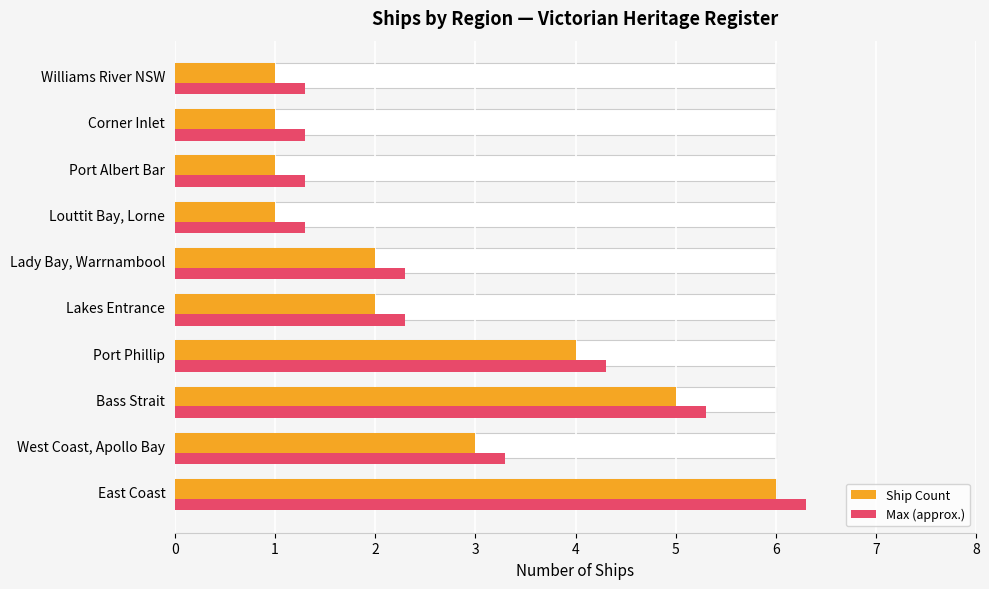

Rank the categories by Max (approx.) value from lowest to highest.

6, 7, 8, 9, 4, 5, 1, 3, 2, 0